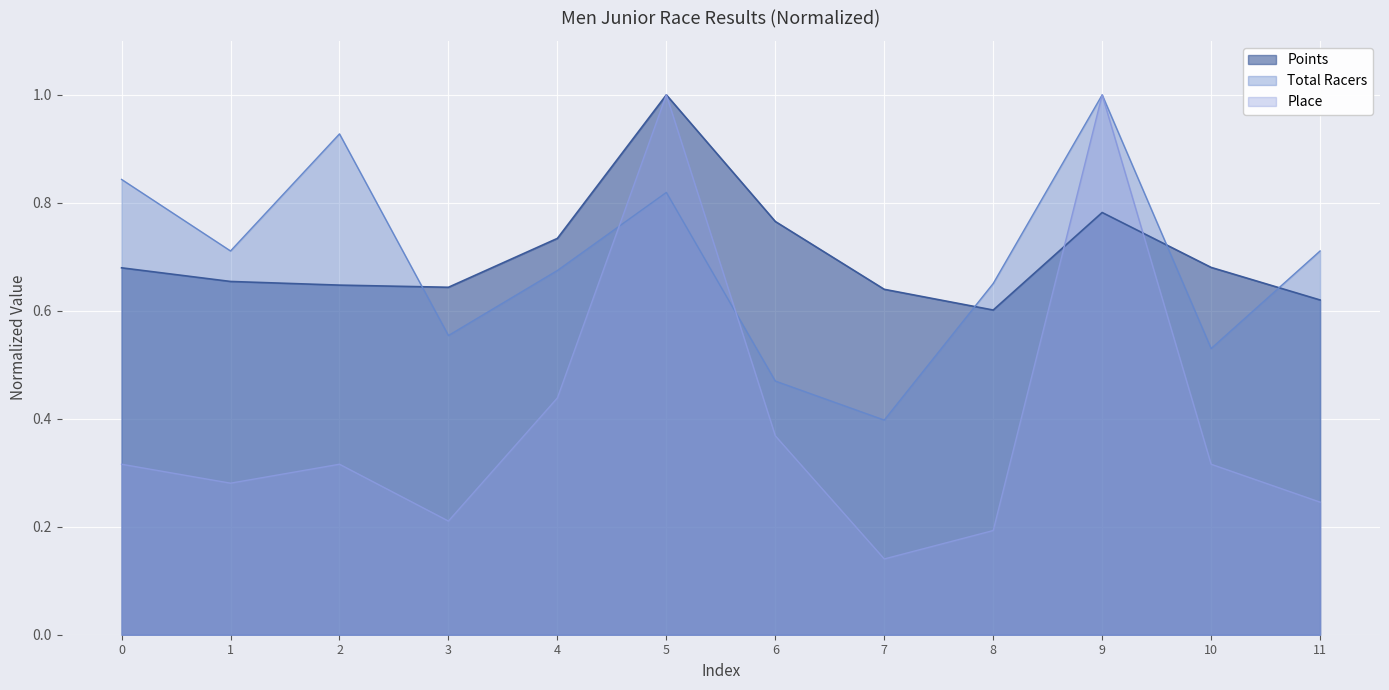

True or false: Place and Total Racers cross at least once.

True